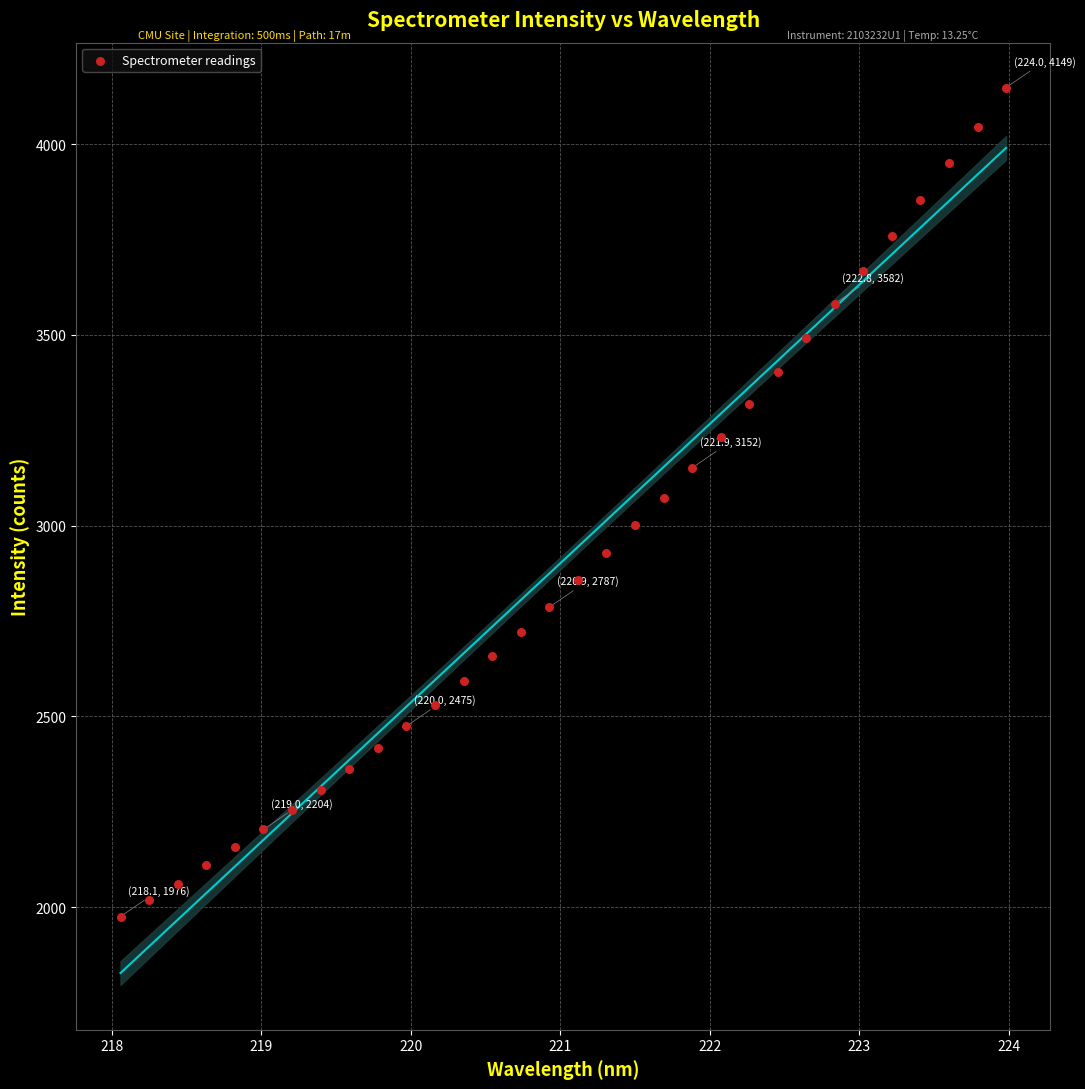

What is the range of Y values (max minus min)?

2173.0